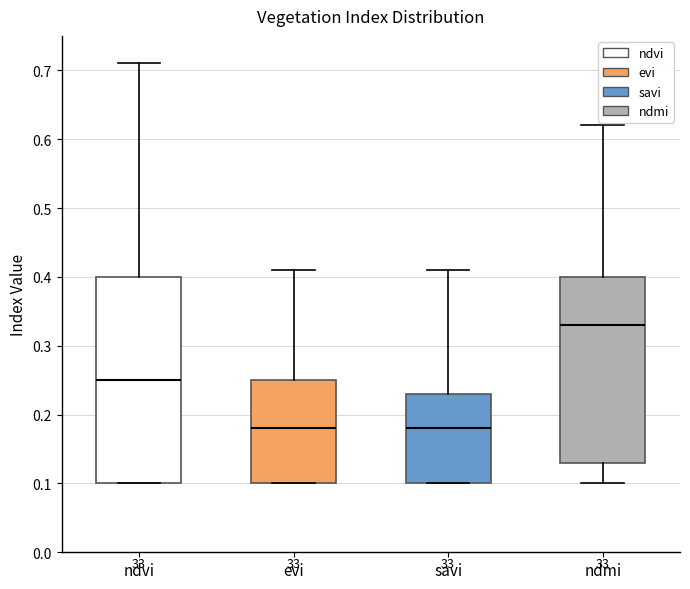

Reading left to right, read every box against the y-axis: the position of its median line, the range the box covers, and the ends of its whiskers. The values are not printed on the chart, so give them approximately, as read against the axis.

ndvi: median 0.25, box 0.10 to 0.40, whiskers 0.10 to 0.71
evi: median 0.18, box 0.10 to 0.25, whiskers 0.10 to 0.41
savi: median 0.18, box 0.10 to 0.23, whiskers 0.10 to 0.41
ndmi: median 0.33, box 0.13 to 0.40, whiskers 0.10 to 0.62